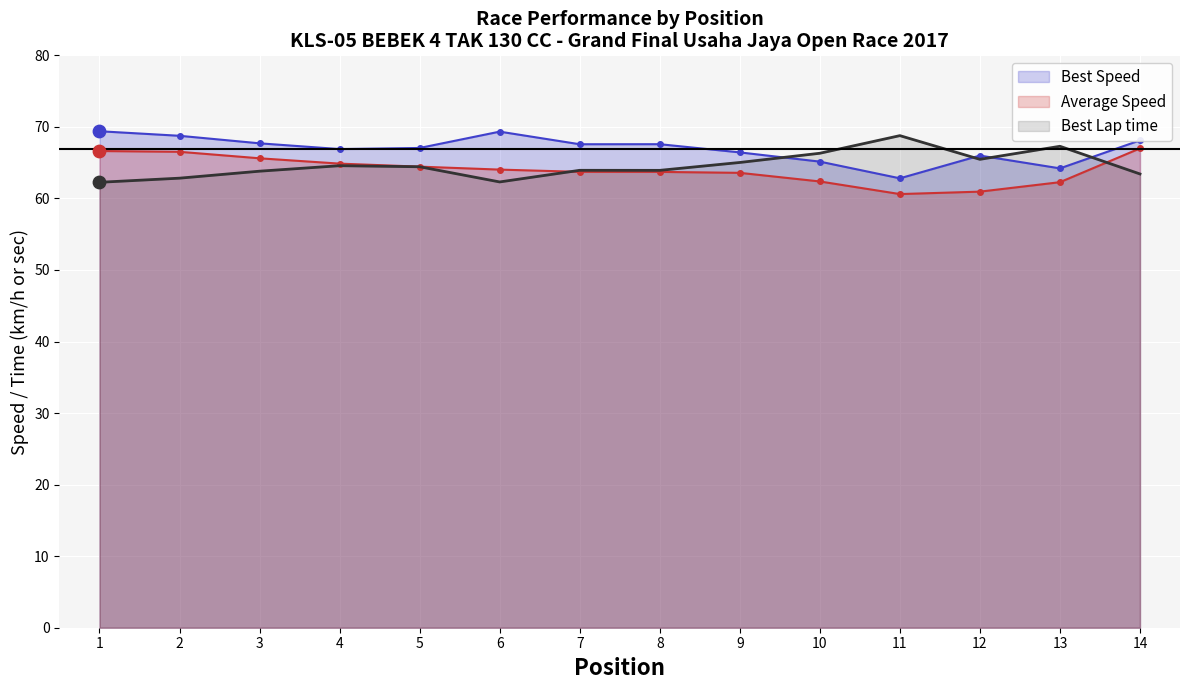

What is the total value across all series at 11?

192.2